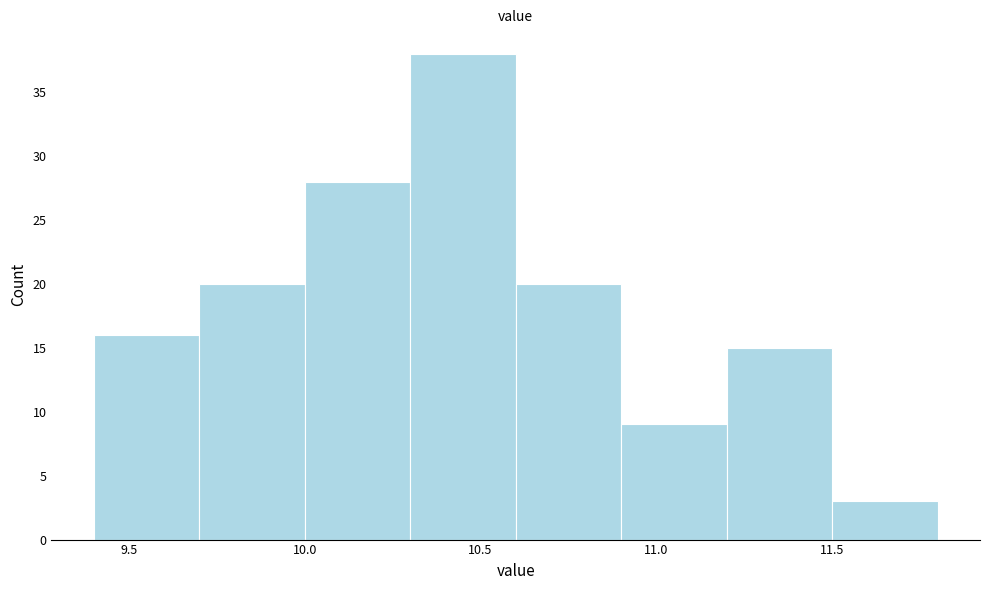

Reading left to right, list every bar in this chart as the range it spans on the x-axis followed by its height. The values are not printed on the chart, so give them approximately, as read against the axis.

9.4 to 9.7: 16
9.7 to 10.0: 20
10.0 to 10.3: 28
10.3 to 10.6: 38
10.6 to 10.9: 20
10.9 to 11.2: 9
11.2 to 11.5: 15
11.5 to 11.8: 3